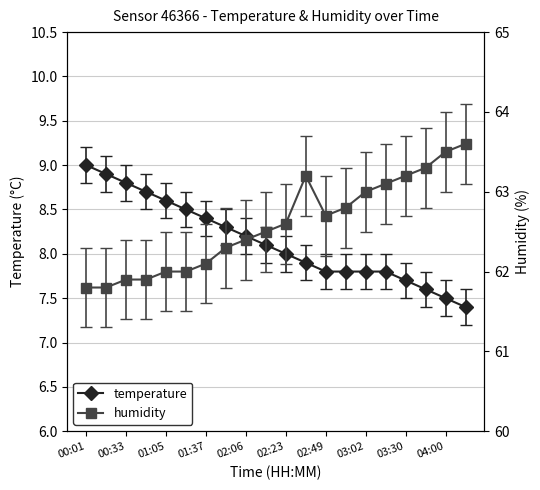

What is the highest value of the temperature series?

9.0